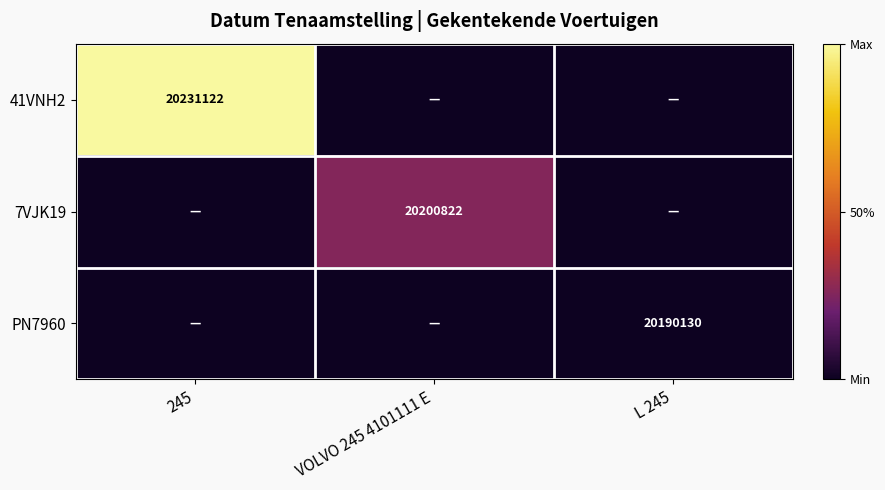

The value of 7VJK19 at VOLVO 245 4101111 E is 32473808. True or false?

False